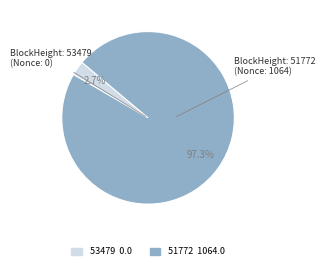

What percentage is the 51772 slice, to the nearest percent?

97%